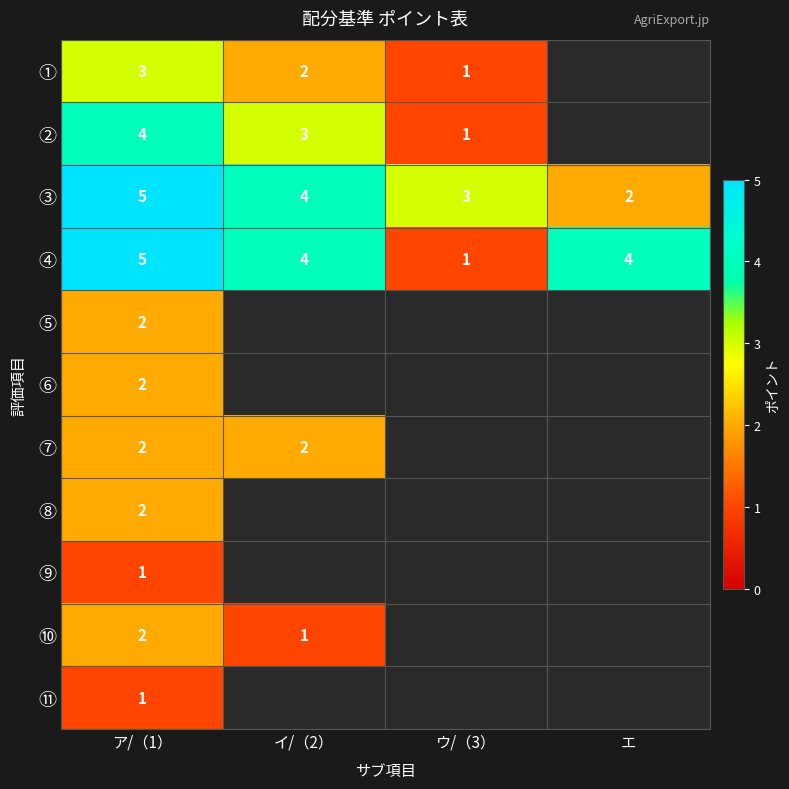

Count the number of categories in the chart.

4